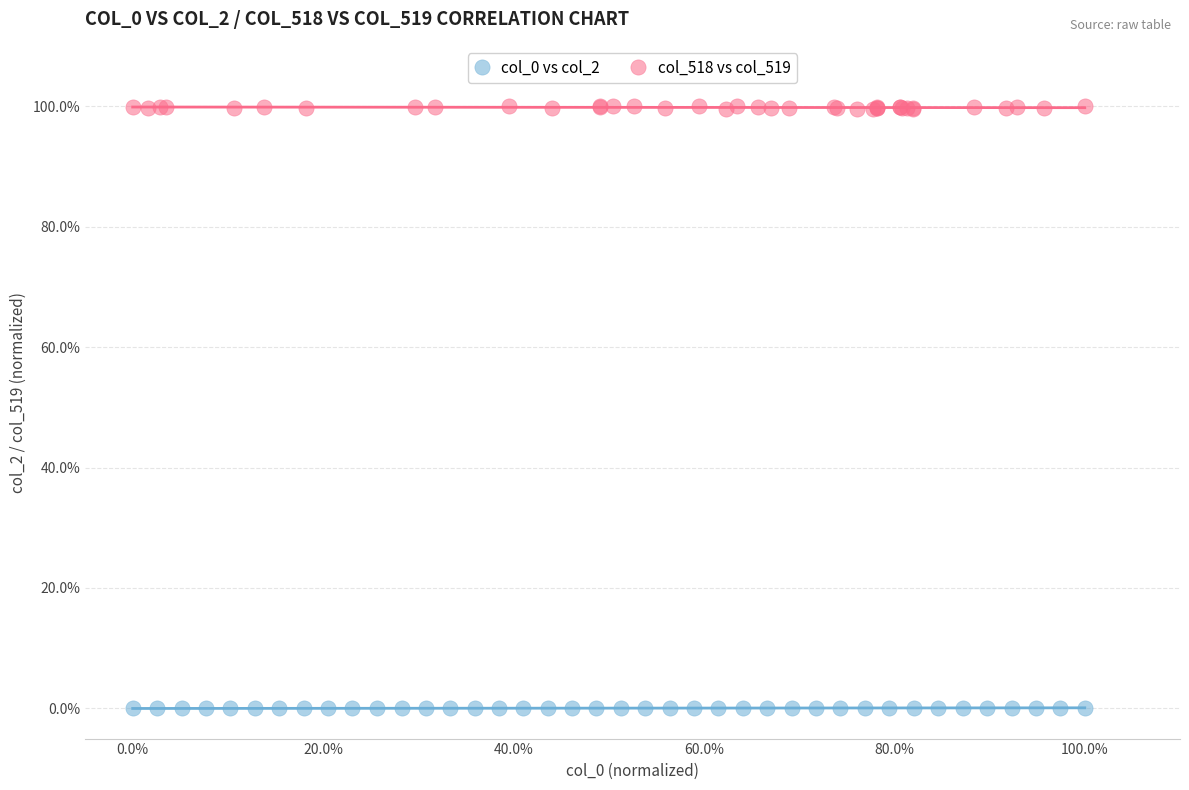

Which series has the widest spread of Y values?

col_518 vs col_519